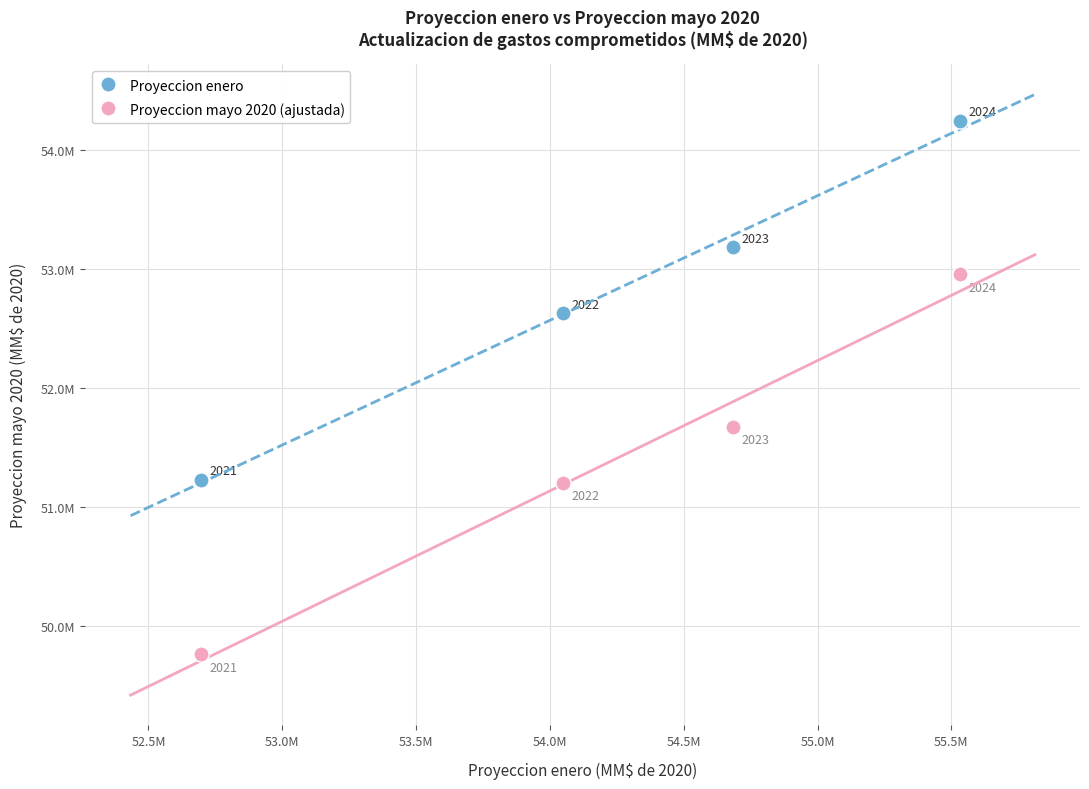

What are all the series names shown in the legend?

Proyeccion enero, Proyeccion mayo 2020 (ajustada)